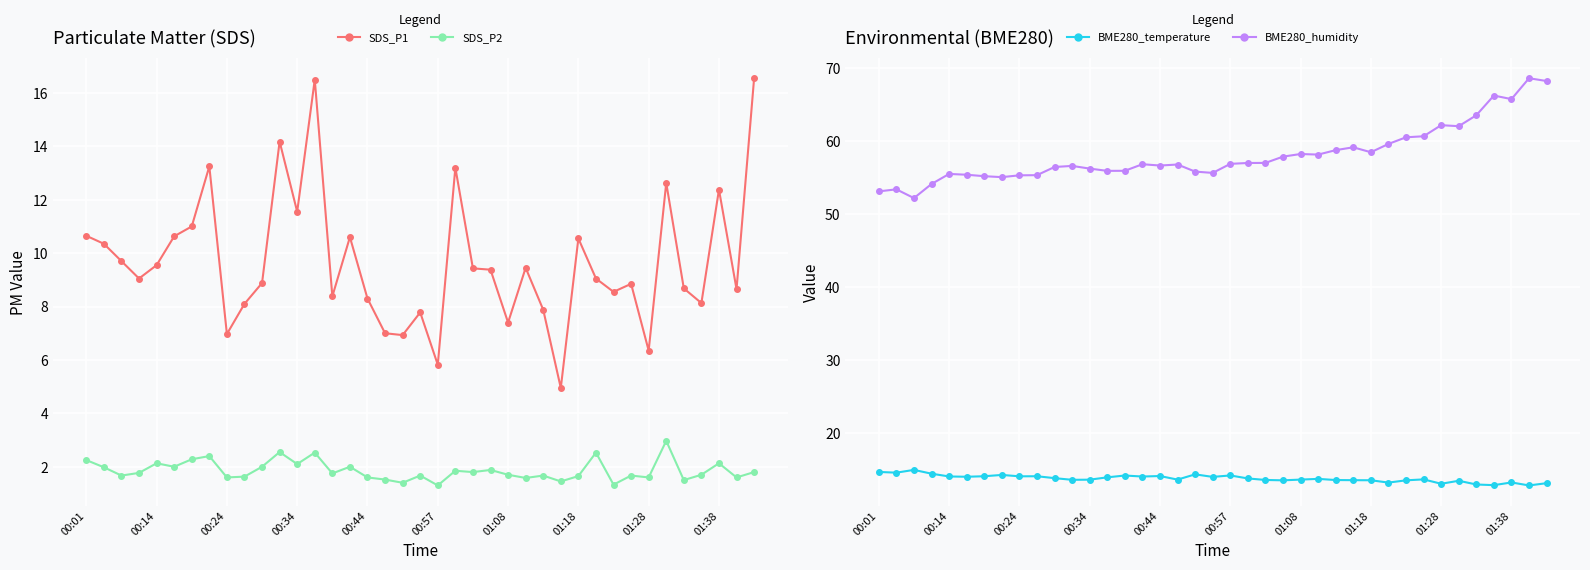

Which series has the largest total across all categories?

BME280_humidity